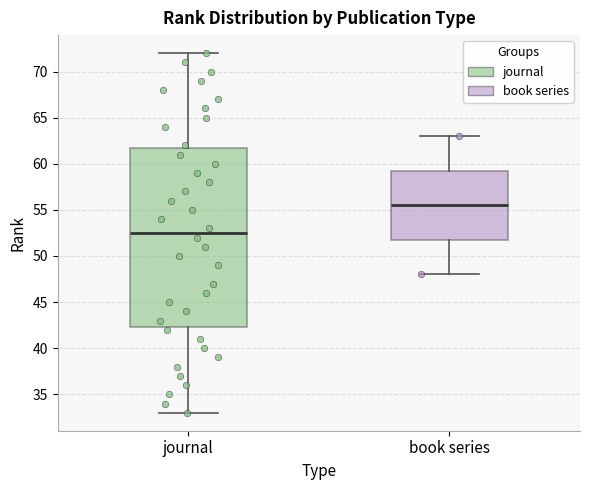

Reading left to right, read every box against the y-axis: the position of its median line, the range the box covers, and the ends of its whiskers. The values are not printed on the chart, so give them approximately, as read against the axis.

journal: median 52.5, box 42.5 to 62.0, whiskers 33.0 to 72.0
book series: median 55.5, box 52.0 to 59.5, whiskers 48.0 to 63.0